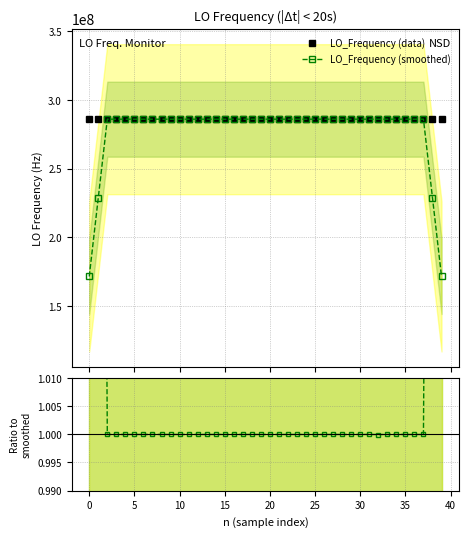

What is the difference between the maximum and second lowest values in the LO_Frequency (smoothed) series?

114418817.0